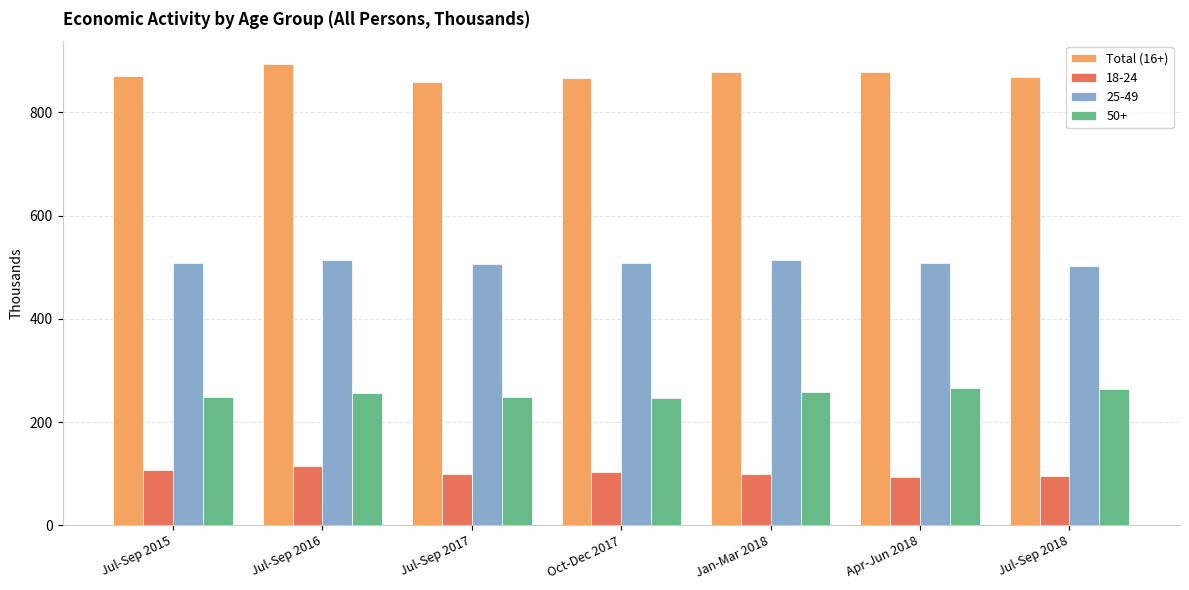

What is the difference between the highest and lowest values at Oct-Dec 2017?

764